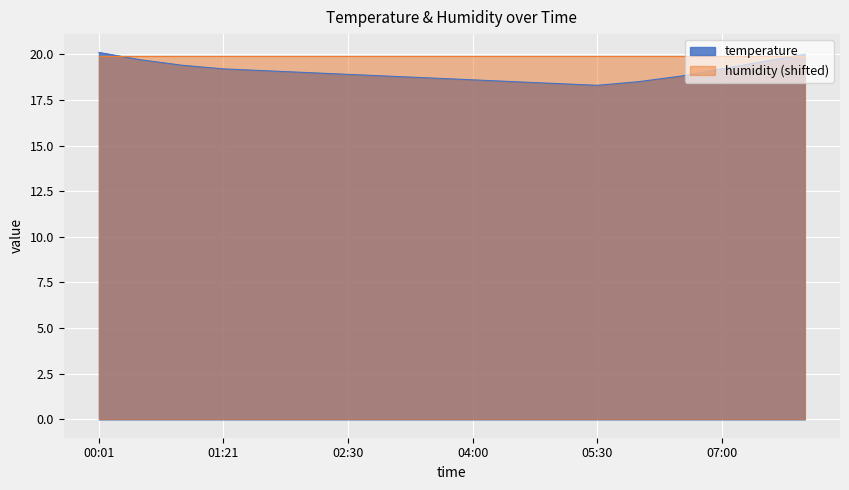

Which has a higher value, 02:30 or 01:51?

01:51